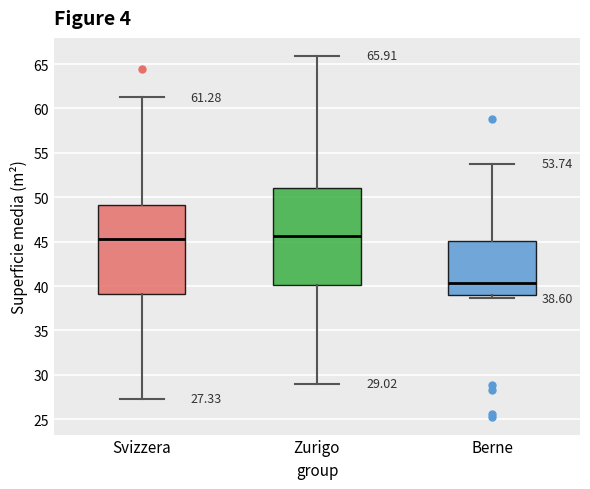

Which box's median line is the lowest?

Berne